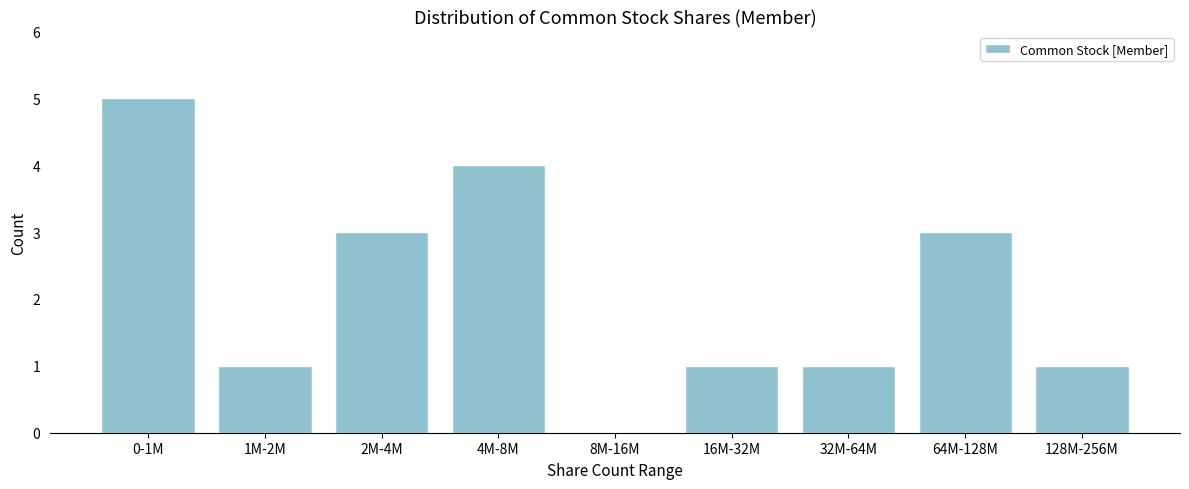

Reading left to right, transcribe all the data shown in this chart.

0-1M=5	1M-2M=1	2M-4M=3	4M-8M=4	8M-16M=0	16M-32M=1	32M-64M=1	64M-128M=3	128M-256M=1